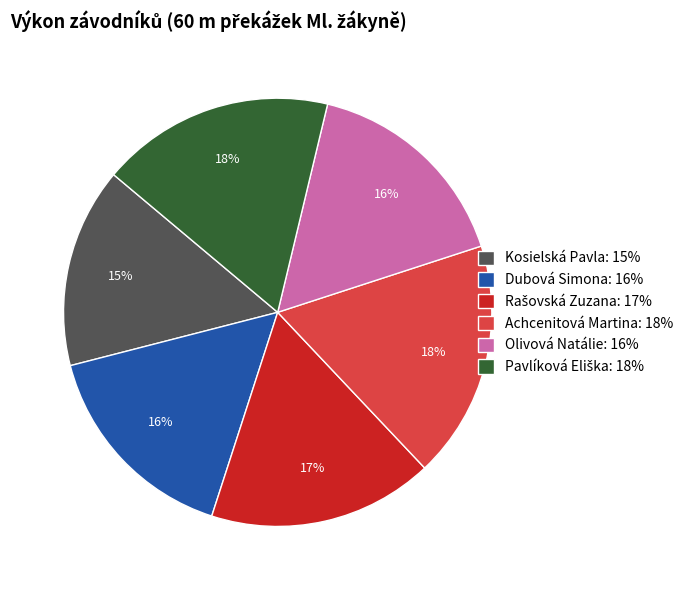

Count the number of slices in the pie.

6